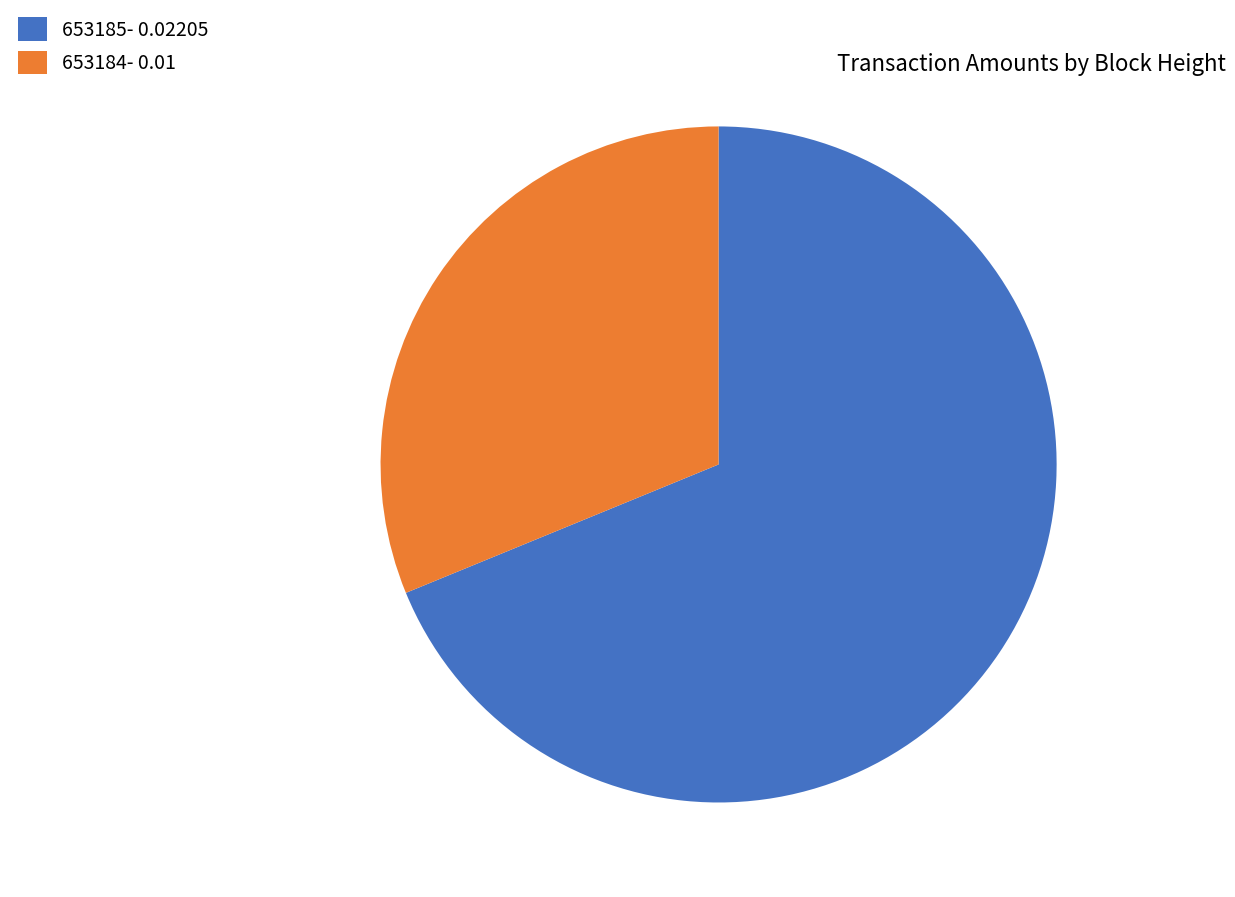

Which category accounts for the majority?

653185